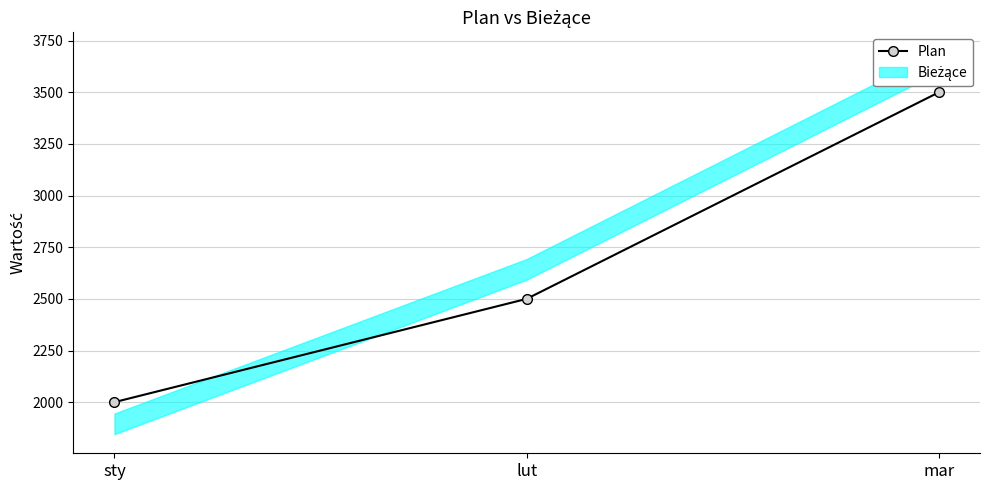

Is this an area chart (filled region under the line)?

No